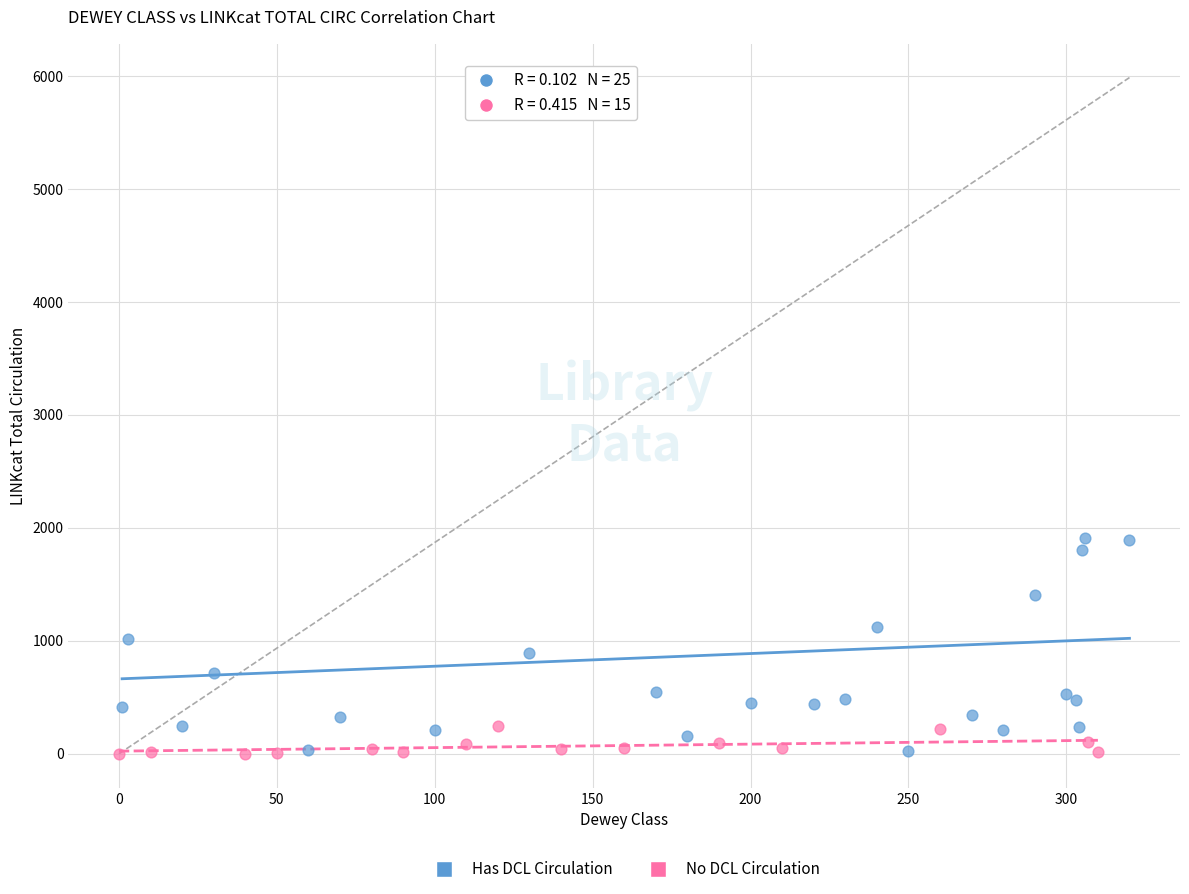

What are all the series names shown in the legend?

Has DCL Circulation, No DCL Circulation